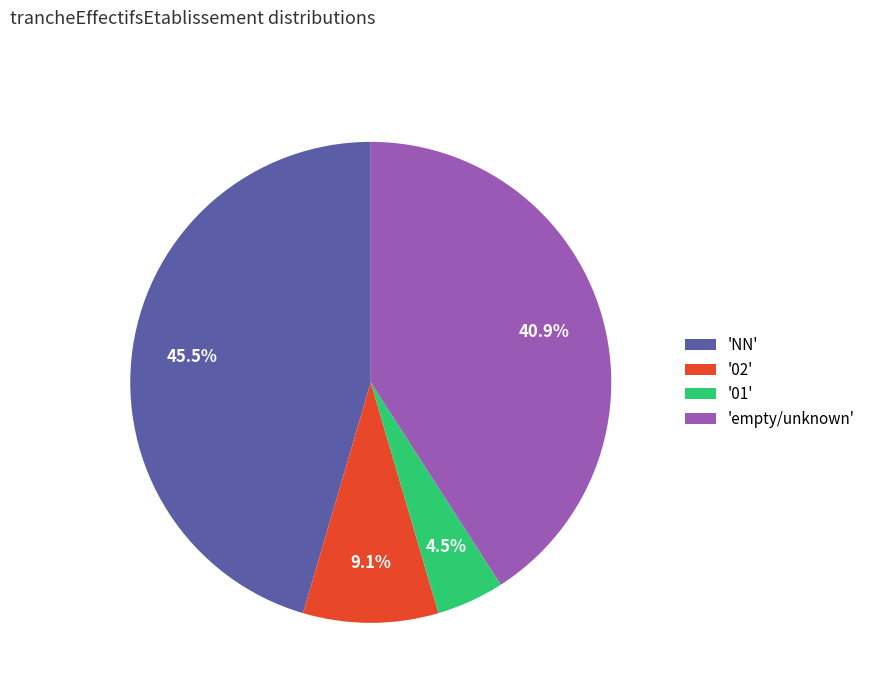

Rank the categories by value from highest to lowest.

'NN', 'empty/unknown', '02', '01'